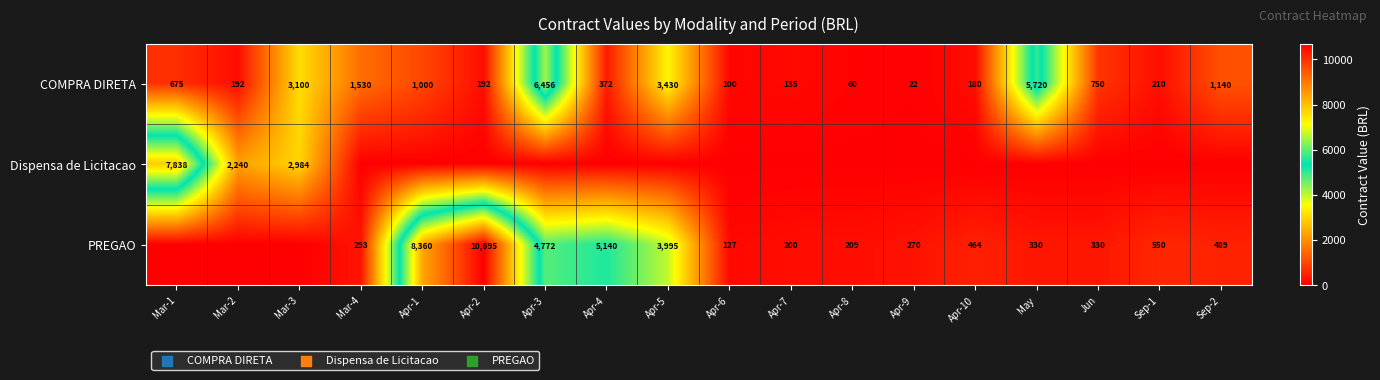

At which label does COMPRA DIRETA reach its peak?

Apr-3